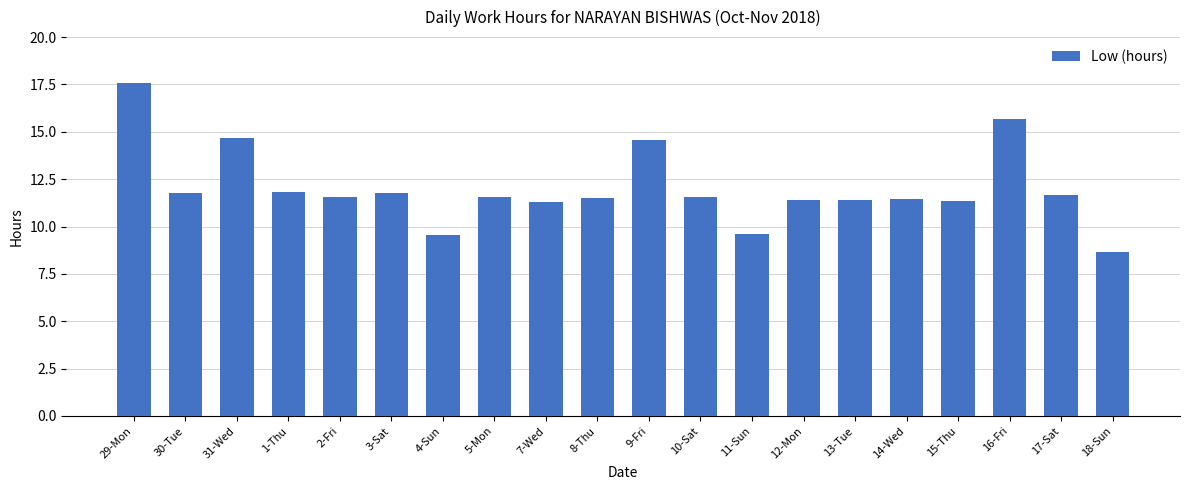

Is it true that the value at 2-Fri is 11.5?

True